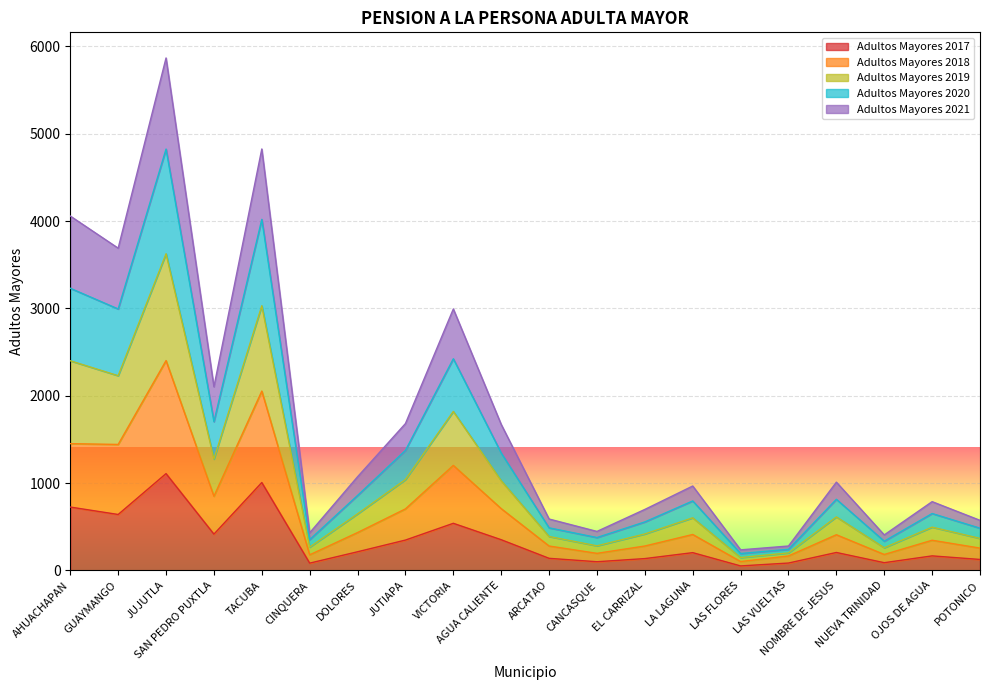

What is the average value of the Adultos Mayores 2017 series?

336